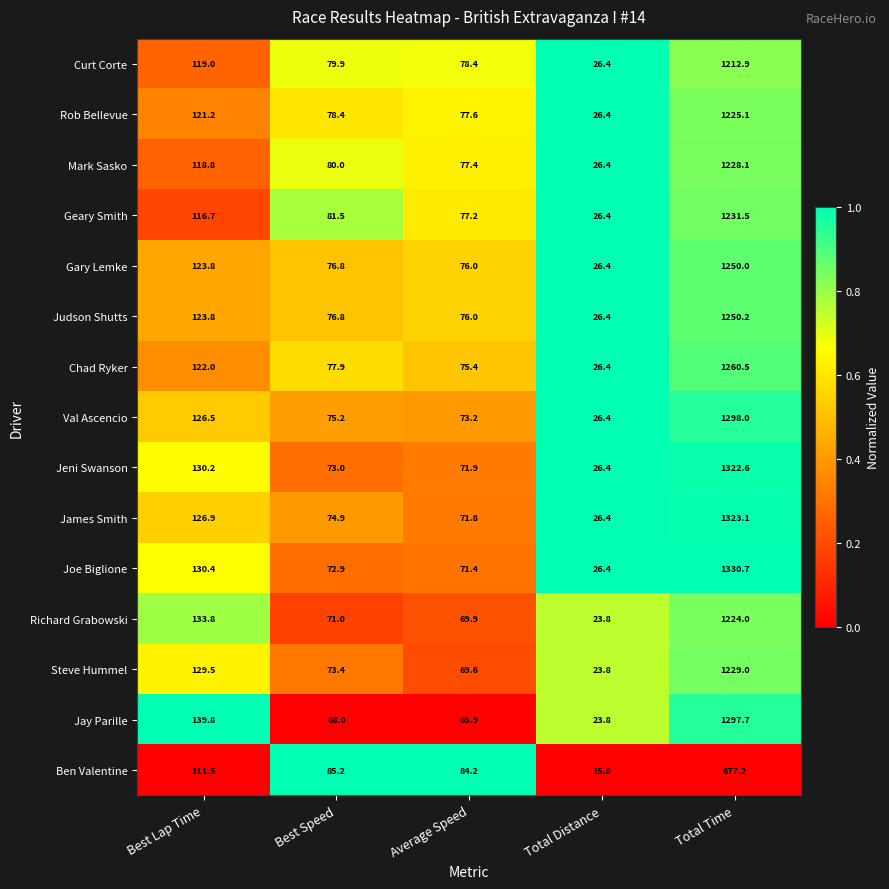

The Mark Sasko series shows 1681.1 at Total Time. True or false?

False